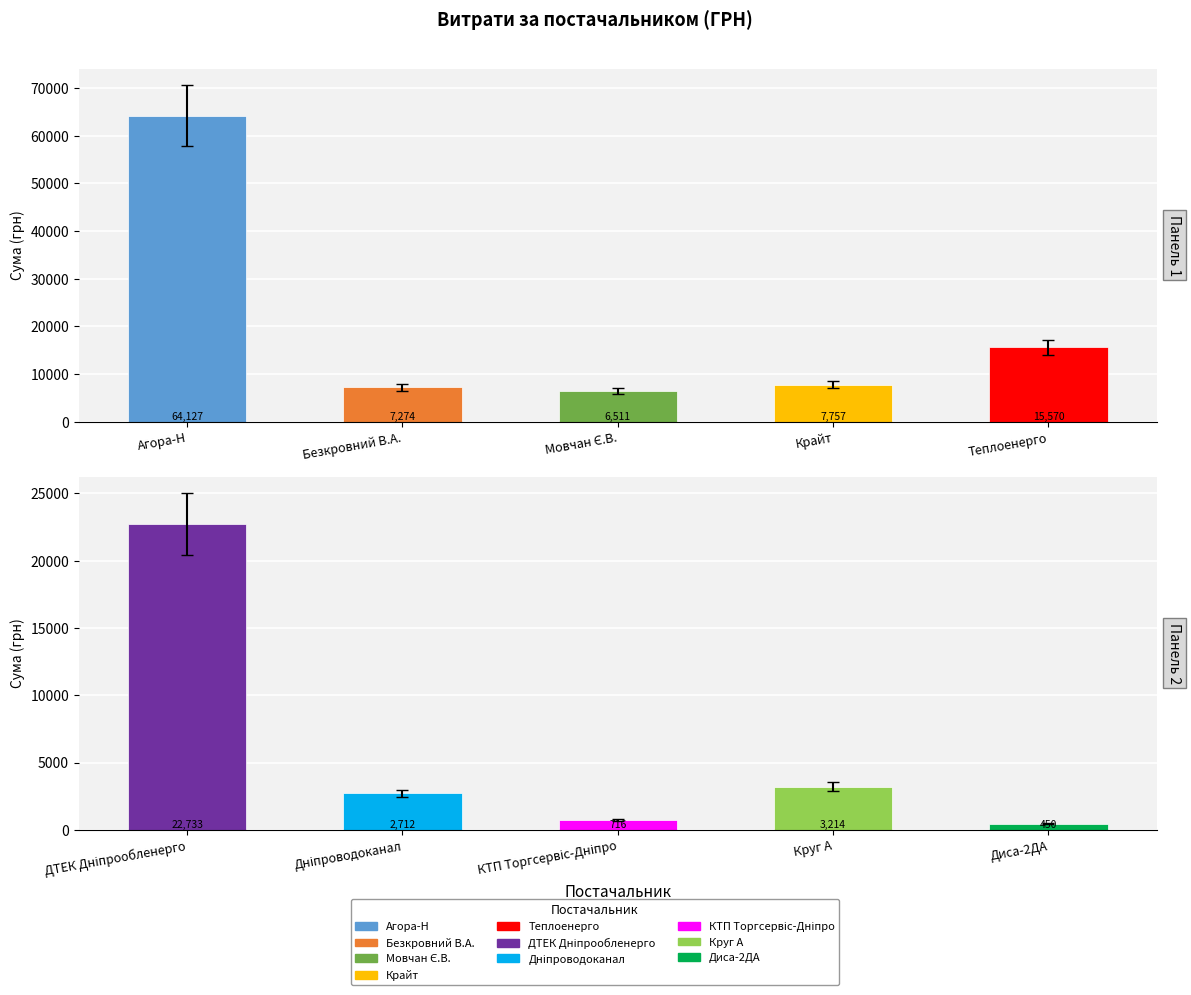

List the labels in order of value, smallest first.

ТОВ "Диса-2ДА", ТОВ КТП "Торгсервіс-Дніпро", КП "Дніпроводоканал", ТОВ "Круг А", ФОП "Мовчан Є.В.", ФОП "Безкровний В.А.", ТОВ "Крайт", КП "Теплоенерго", ПАТ "ДТЕК Дніпрообленерго", ТОВ "Агора-Н"